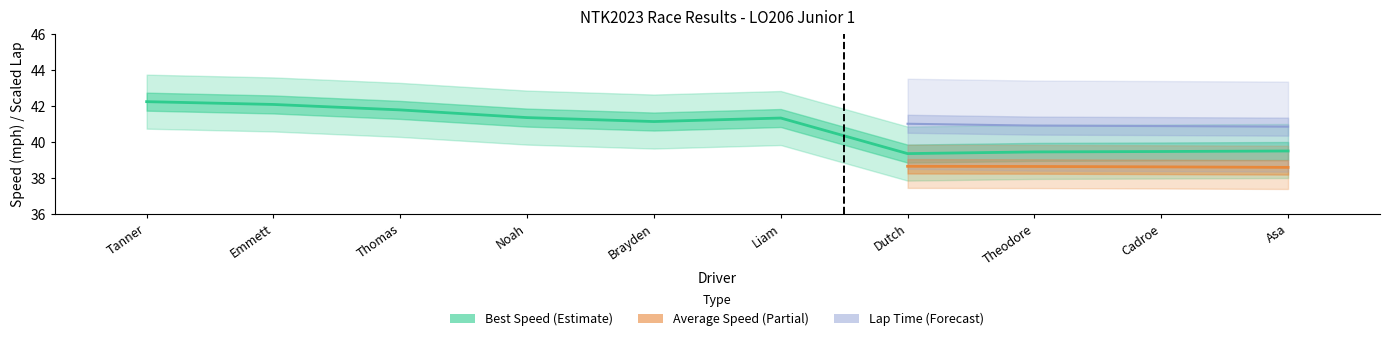

Which category has the highest value in the Best Lap time series?

Tanner